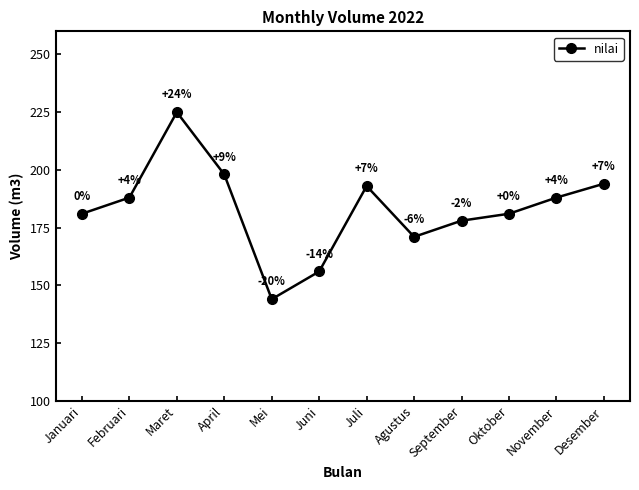

Where is the first local minimum?

Mei